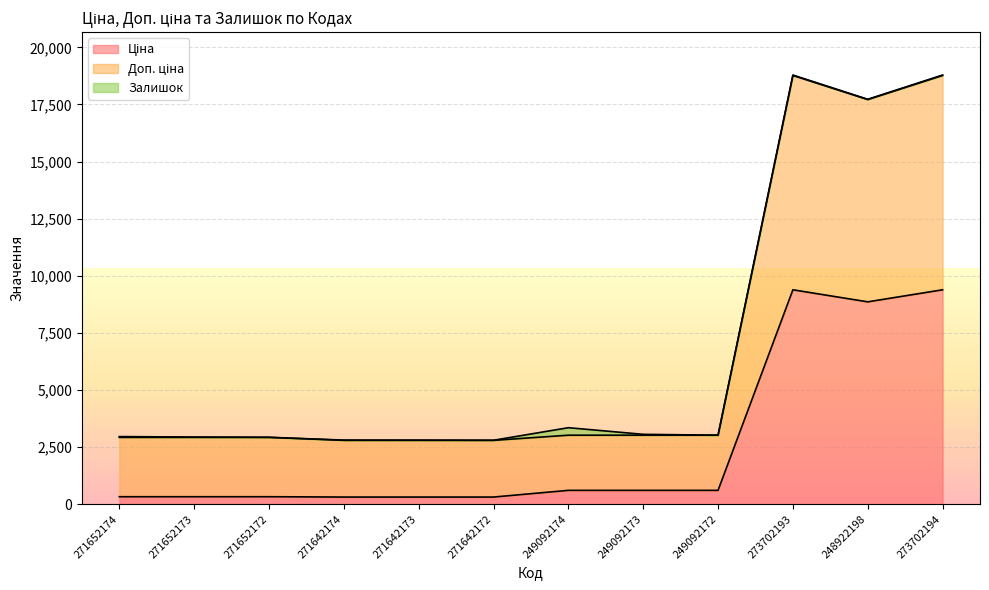

At which category does the chart reach its peak across all series?

273702193